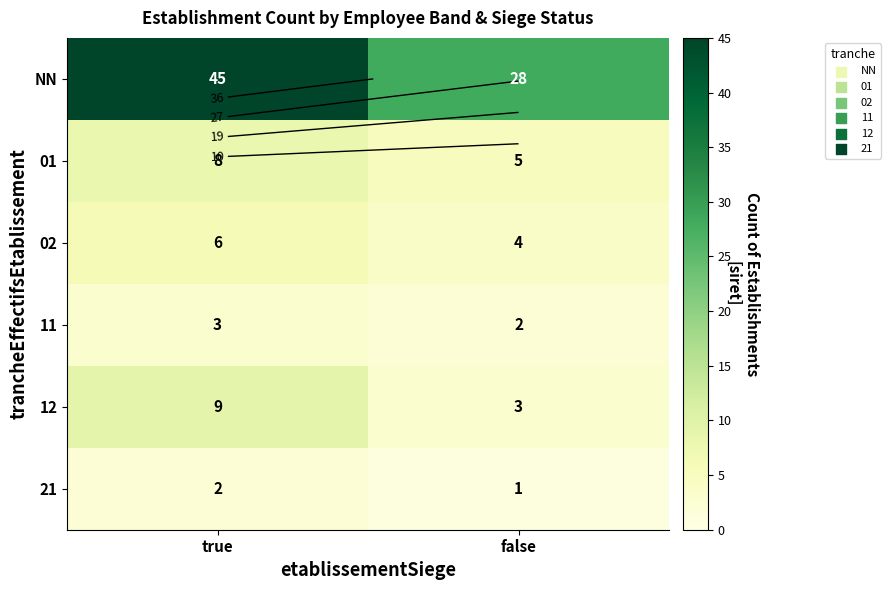

List the labels in order of NN value, largest first.

true, false